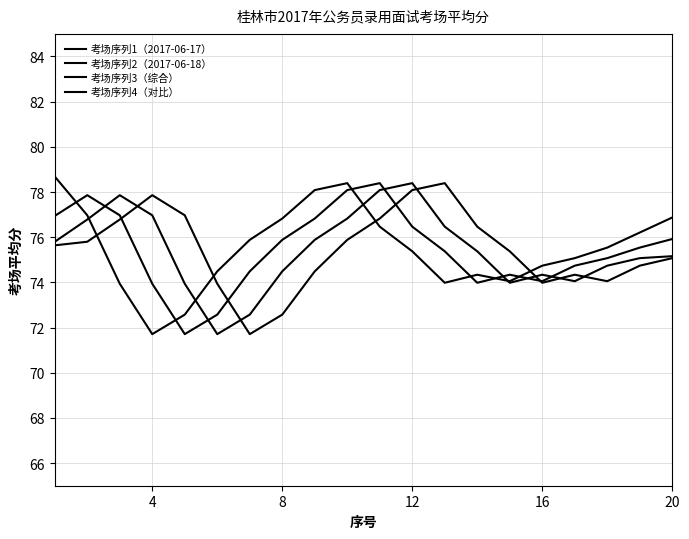

Is this an area chart (filled region under the line)?

No